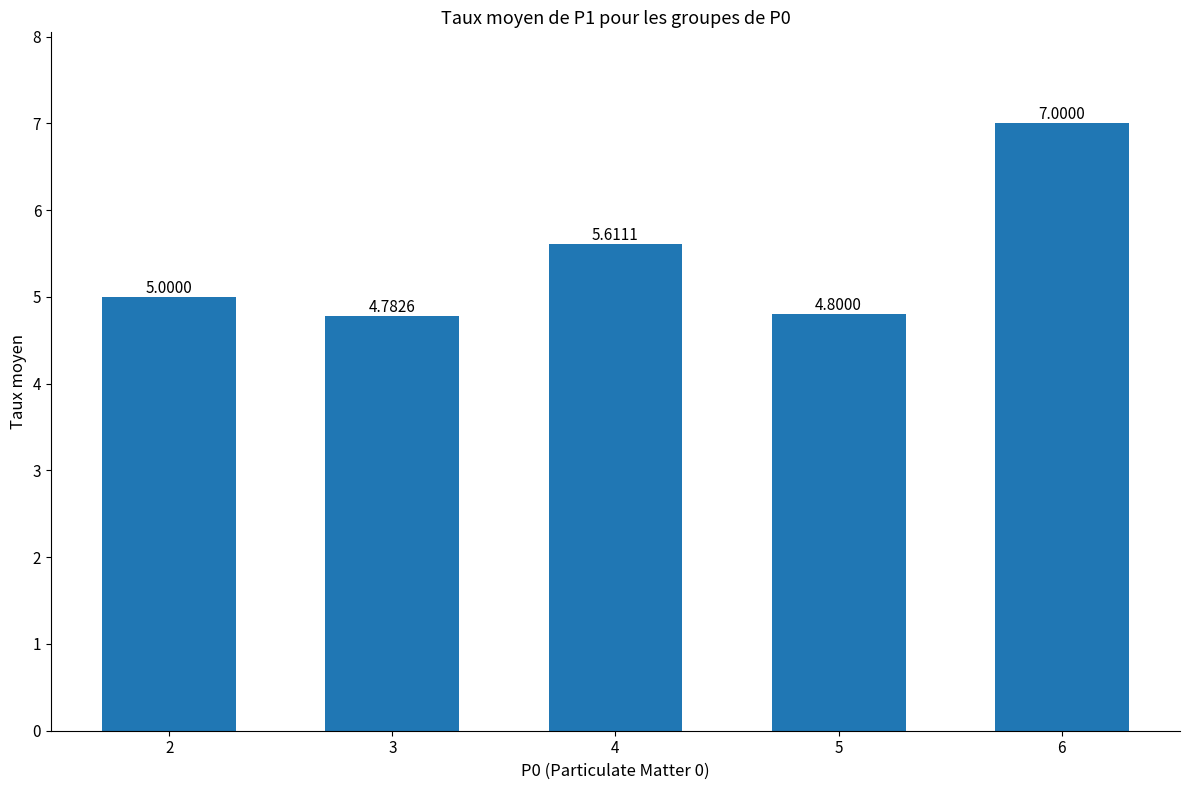

How many bars are there in total?

5